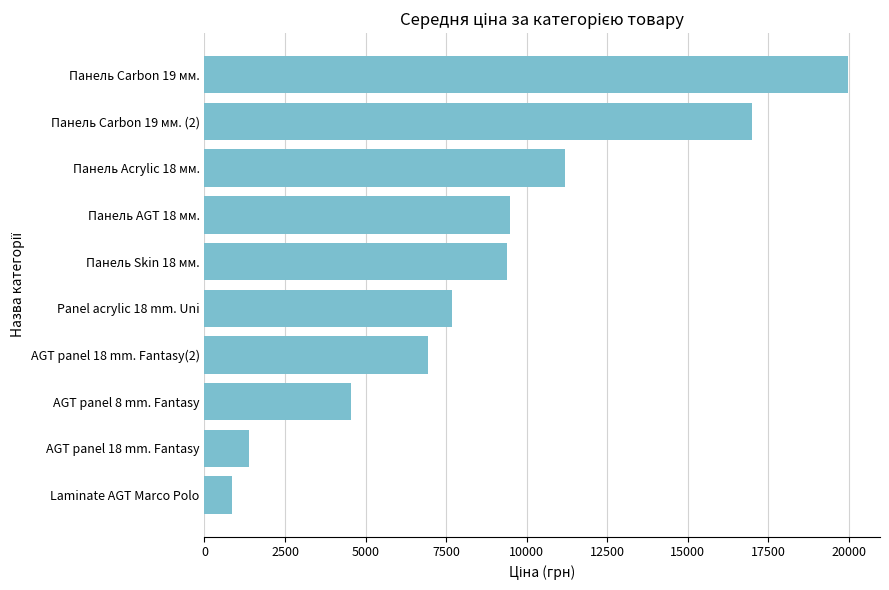

Which label corresponds to the largest value in the chart?

Панель Carbon 19 мм.